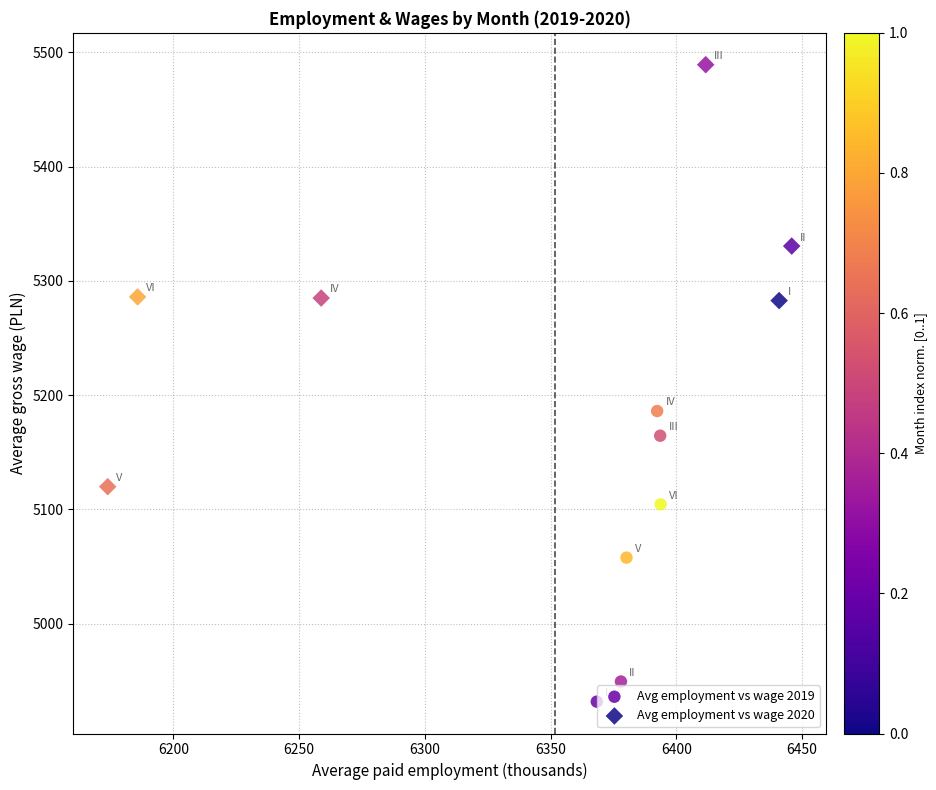

What are all the series names shown in the legend?

Avg employment vs wage 2019, Avg employment vs wage 2020